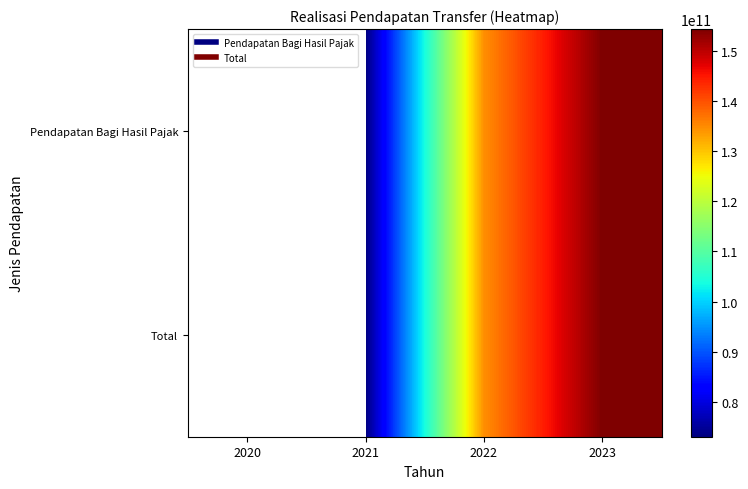

Between 2021 and 2023, which series saw the biggest shift?

Pendapatan Bagi Hasil Pajak